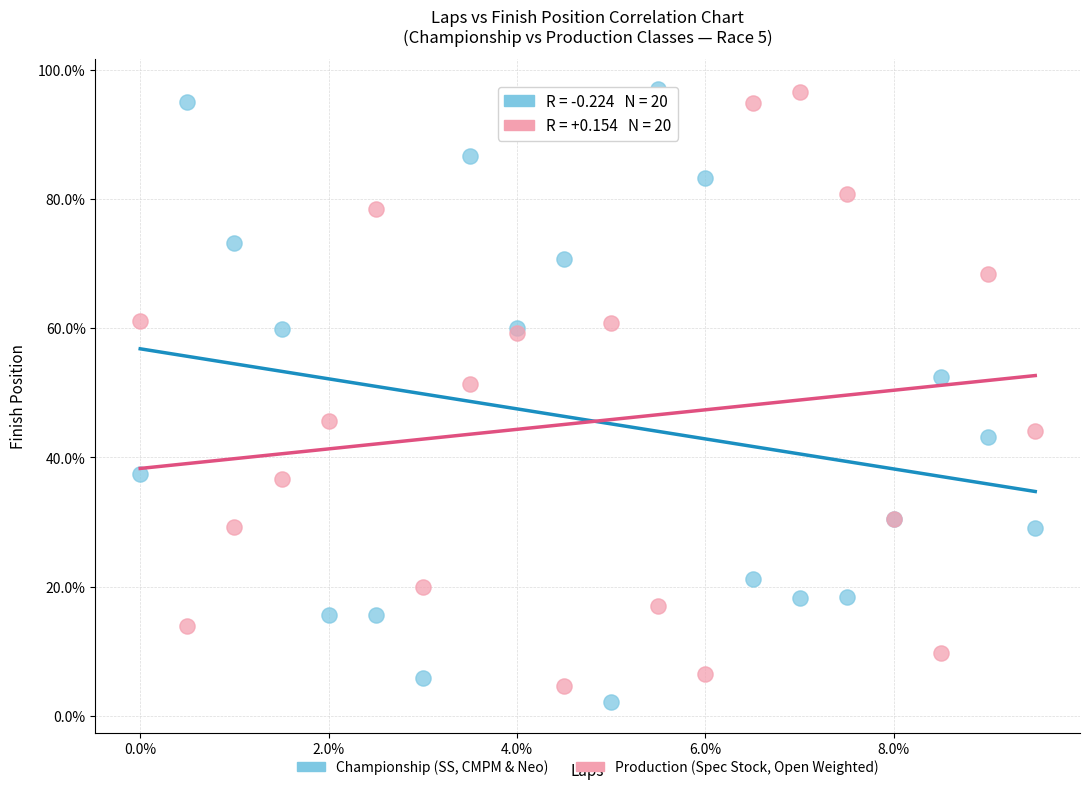

In the Production (Spec Stock, Open Weighted) series, what Y value is closest to 50?

51.4